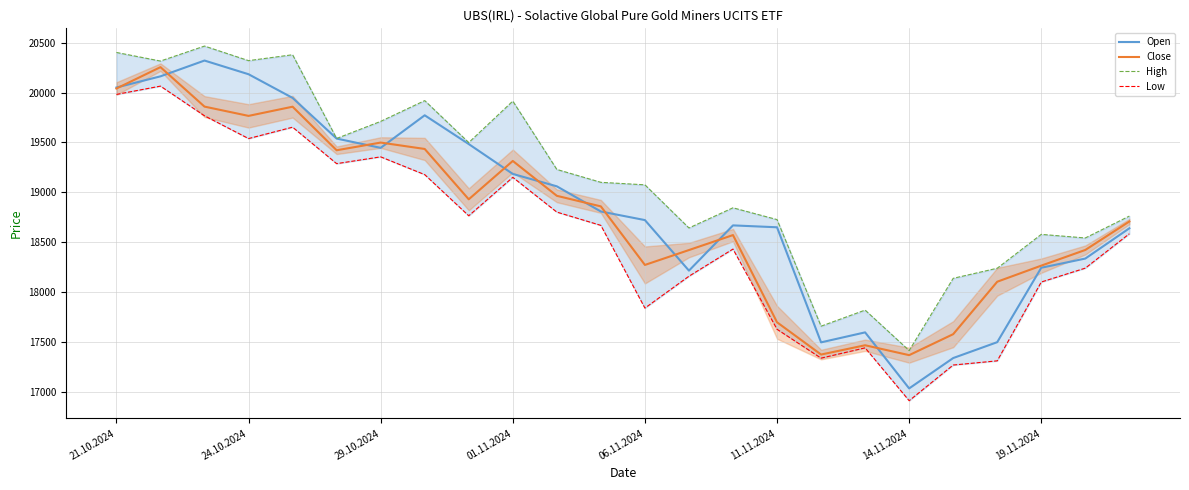

What is the difference between the highest and lowest values at 13?

483